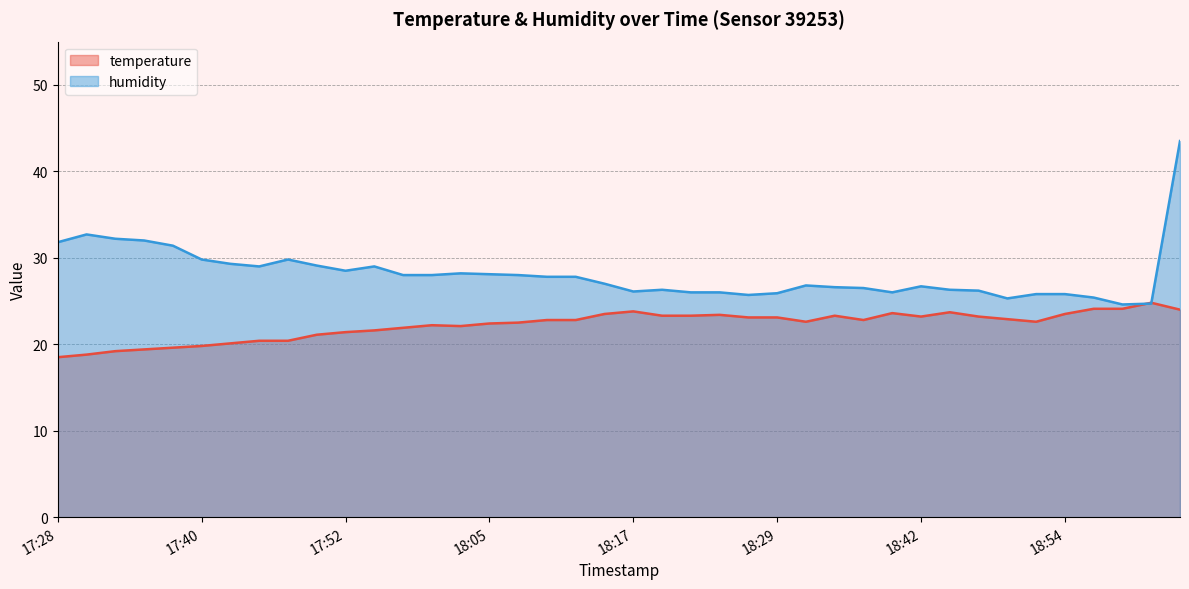

List the series in order of their overall mean, highest first.

humidity, temperature